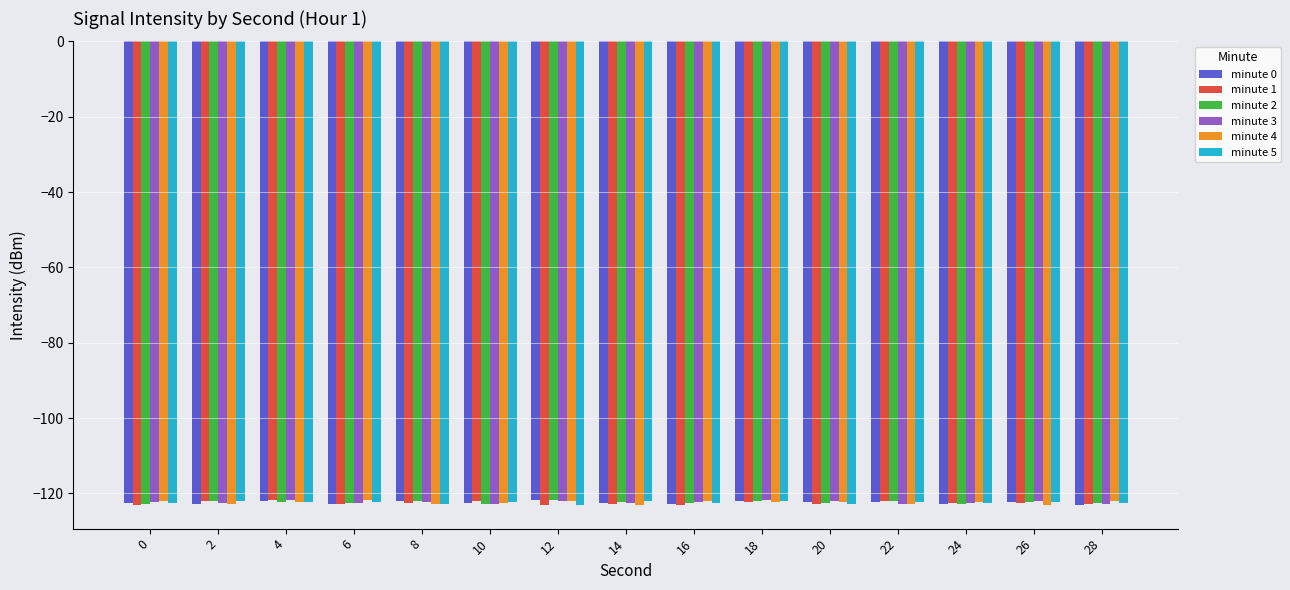

What is the sum of all minute 1 values?

-1838.4